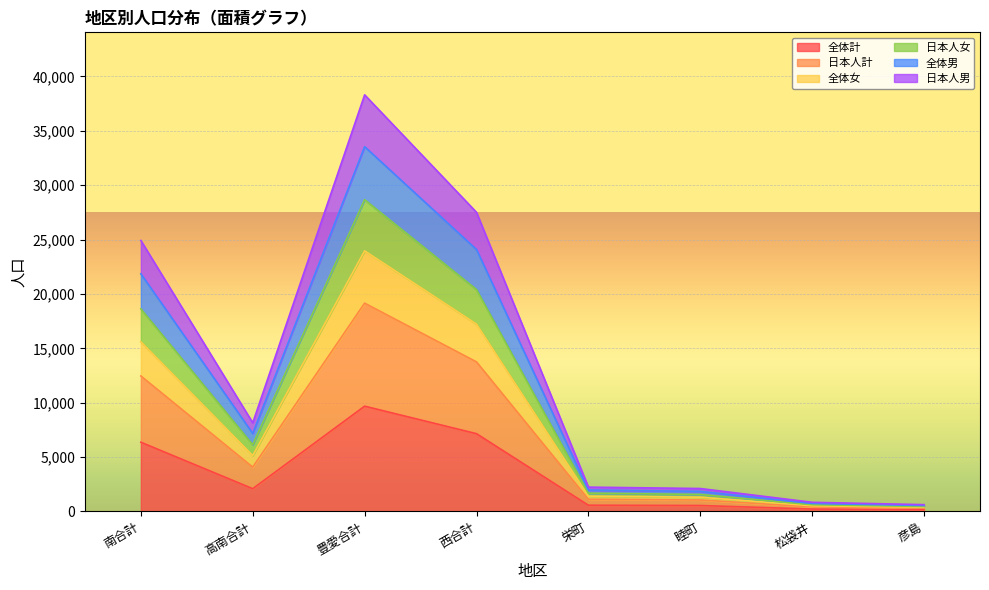

Count the number of data series in this chart.

6